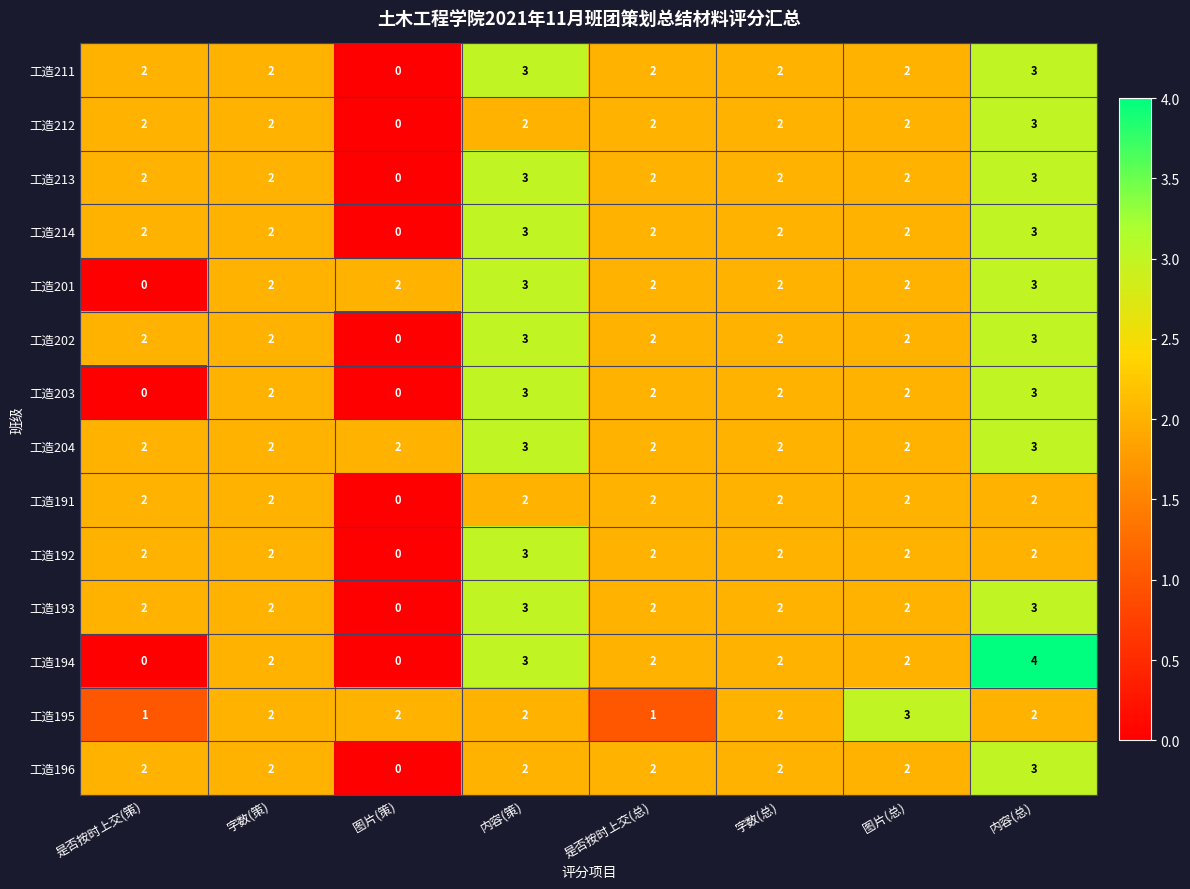

What is the total value across all series at 图片(总)?

29